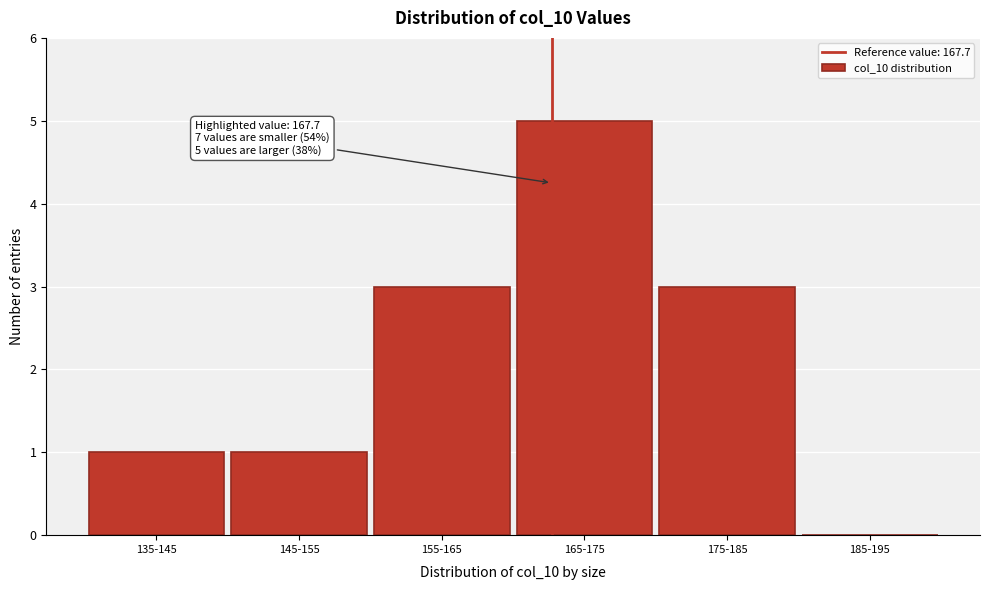

Reading left to right, what are all the values shown in this chart?

135-145=1	145-155=1	155-165=3	165-175=5	175-185=3	185-195=0